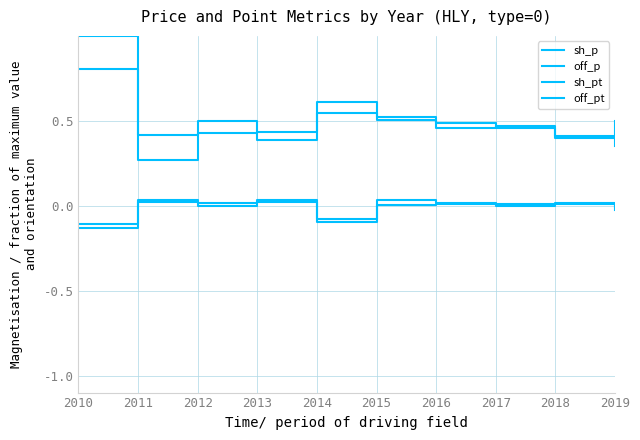

Count the off_p values in the range 0 to 1.

10